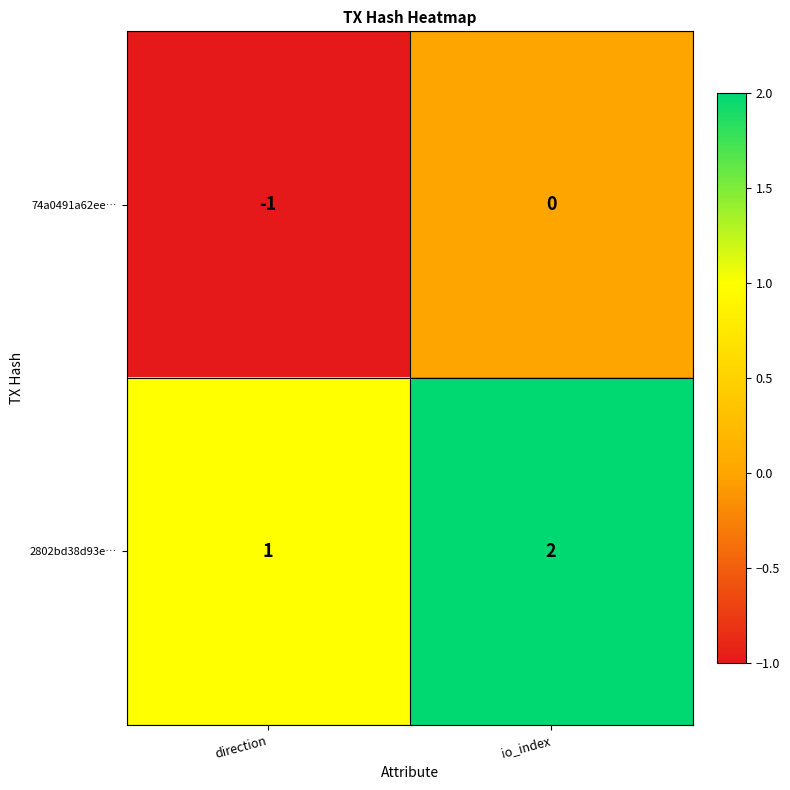

Which label corresponds to the largest value in the chart?

io_index